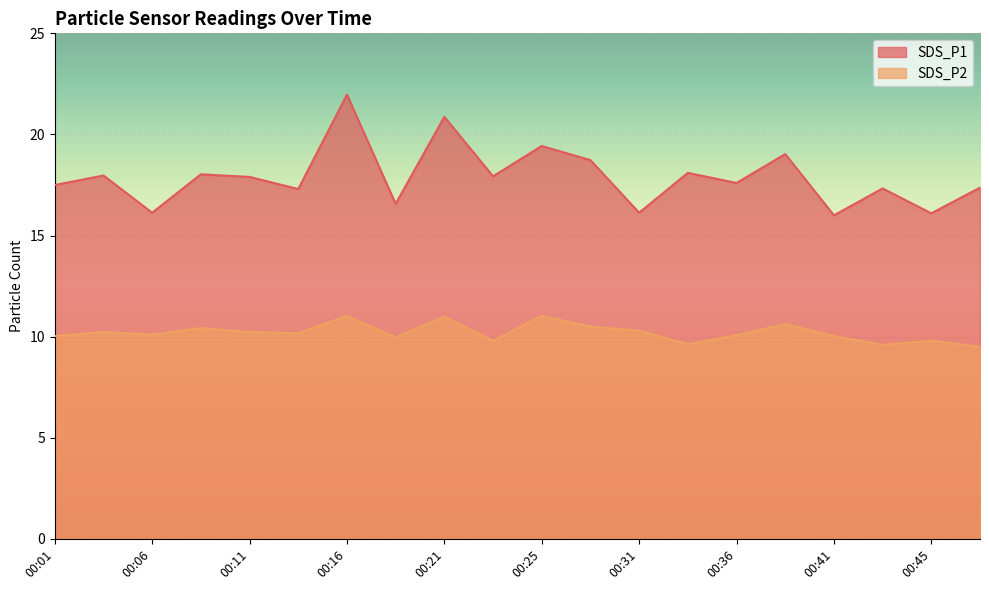

Read the SDS_P2 value at 00:18.

10.0